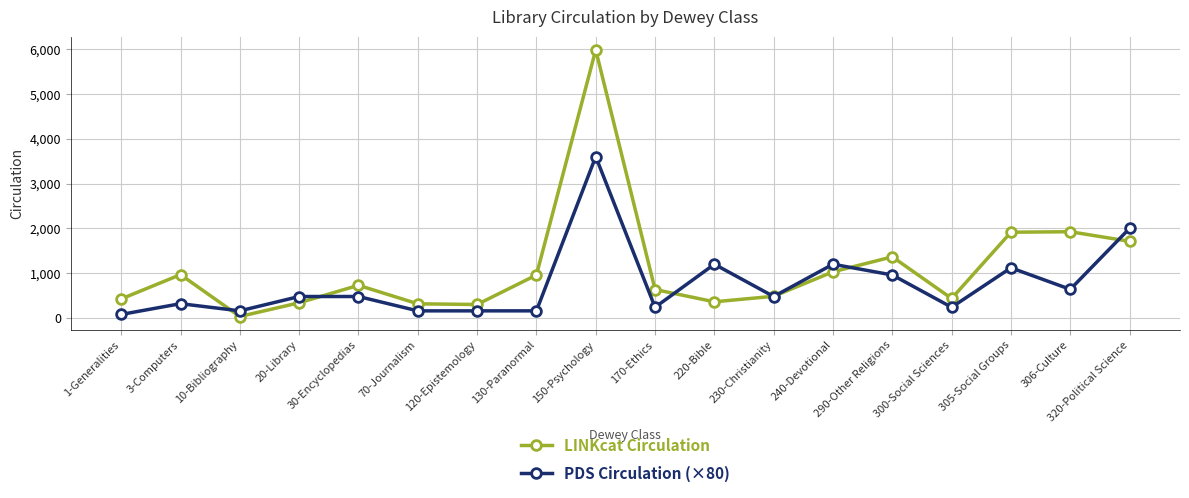

At which label does LINKcat Circulation first exceed 730?

3-Computers